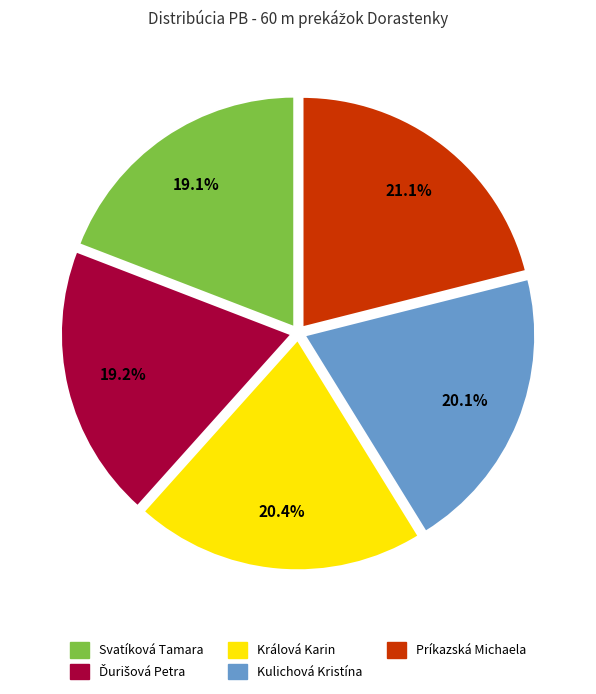

Is it true that Kulichová Kristína is 10% of the pie?

False